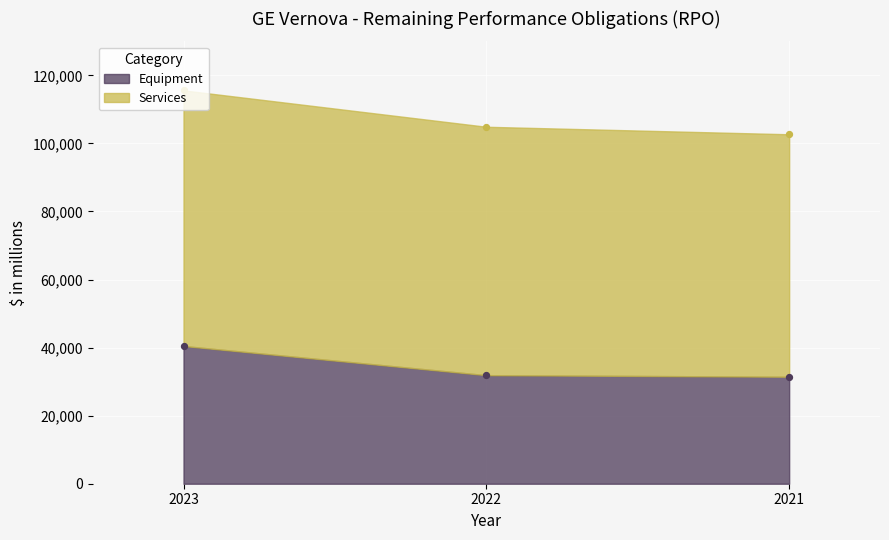

What is the change in value from 2023 to 2021?

-9037